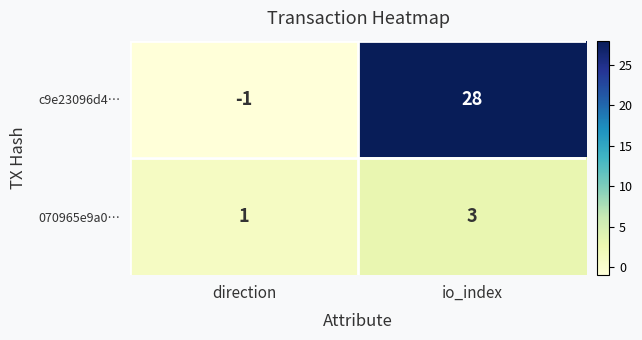

What is the maximum value shown in the chart?

28